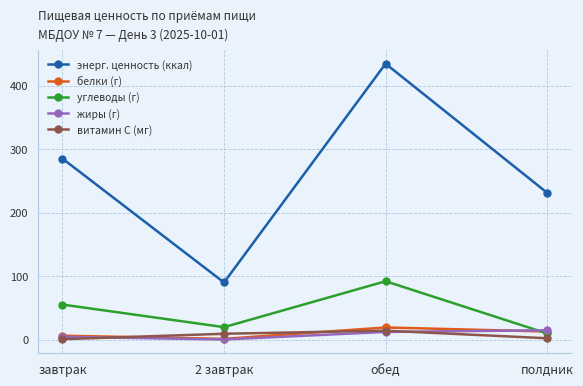

What is the smallest value displayed?

0.5